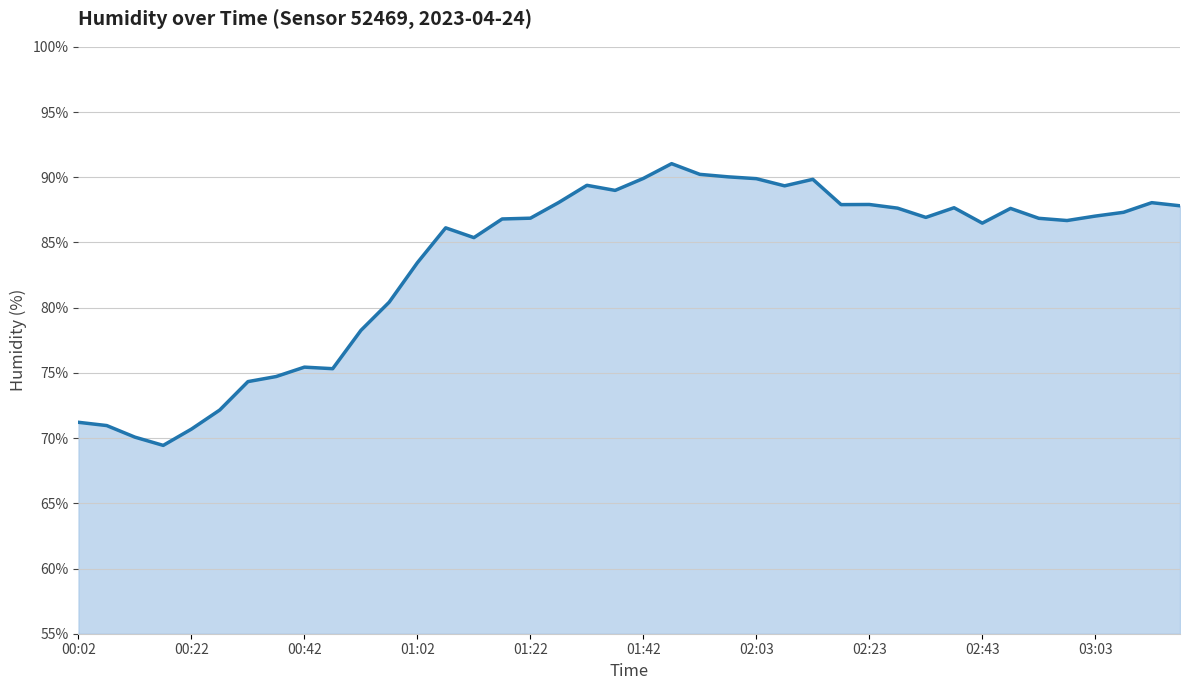

What is the smallest value displayed?

69.4